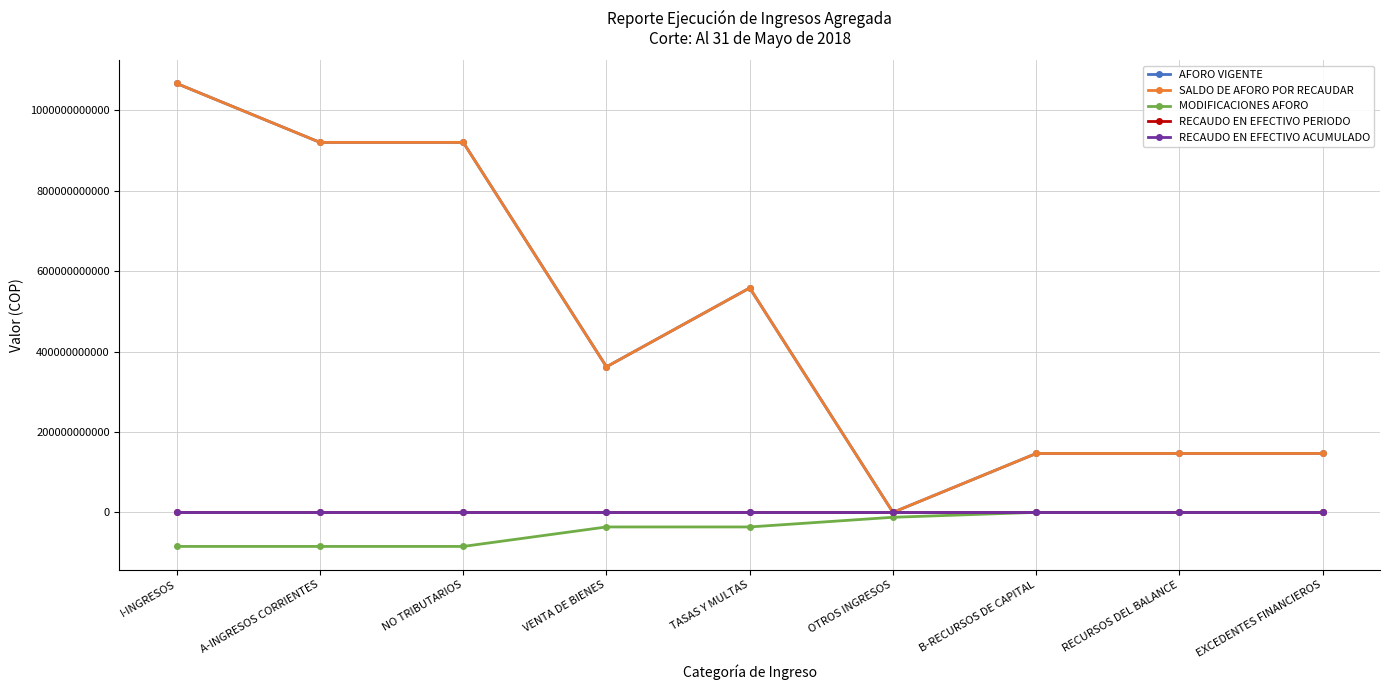

Reading right to left, transcribe all the data shown in this chart.

AFORO VIGENTE: EXCEDENTES FINANCIEROS=146532100000	RECURSOS DEL BALANCE=146532100000	B-RECURSOS DE CAPITAL=146532100000	OTROS INGRESOS=0	TASAS Y MULTAS=558449682122	VENTA DE BIENES=362172489966	NO TRIBUTARIOS=920622172088	A-INGRESOS CORRIENTES=920622172088	I-INGRESOS=1067154272088
SALDO DE AFORO POR RECAUDAR: EXCEDENTES FINANCIEROS=146532100000	RECURSOS DEL BALANCE=146532100000	B-RECURSOS DE CAPITAL=146532100000	OTROS INGRESOS=0	TASAS Y MULTAS=558449682122	VENTA DE BIENES=362172489966	NO TRIBUTARIOS=920622172088	A-INGRESOS CORRIENTES=920622172088	I-INGRESOS=1067154272088
MODIFICACIONES AFORO: EXCEDENTES FINANCIEROS=0	RECURSOS DEL BALANCE=0	B-RECURSOS DE CAPITAL=0	OTROS INGRESOS=-12212000000	TASAS Y MULTAS=-36273510034	VENTA DE BIENES=-36273510034	NO TRIBUTARIOS=-84759020068	A-INGRESOS CORRIENTES=-84759020068	I-INGRESOS=-84759020068
RECAUDO EN EFECTIVO PERIODO: EXCEDENTES FINANCIEROS=0	RECURSOS DEL BALANCE=0	B-RECURSOS DE CAPITAL=0	OTROS INGRESOS=0	TASAS Y MULTAS=0	VENTA DE BIENES=0	NO TRIBUTARIOS=0	A-INGRESOS CORRIENTES=0	I-INGRESOS=0
RECAUDO EN EFECTIVO ACUMULADO: EXCEDENTES FINANCIEROS=0	RECURSOS DEL BALANCE=0	B-RECURSOS DE CAPITAL=0	OTROS INGRESOS=0	TASAS Y MULTAS=0	VENTA DE BIENES=0	NO TRIBUTARIOS=0	A-INGRESOS CORRIENTES=0	I-INGRESOS=0